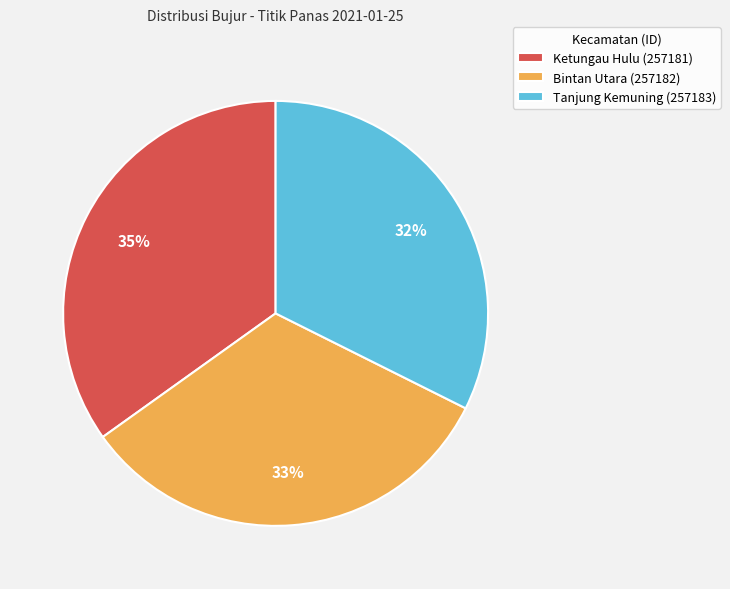

How many segments does this pie chart have?

3